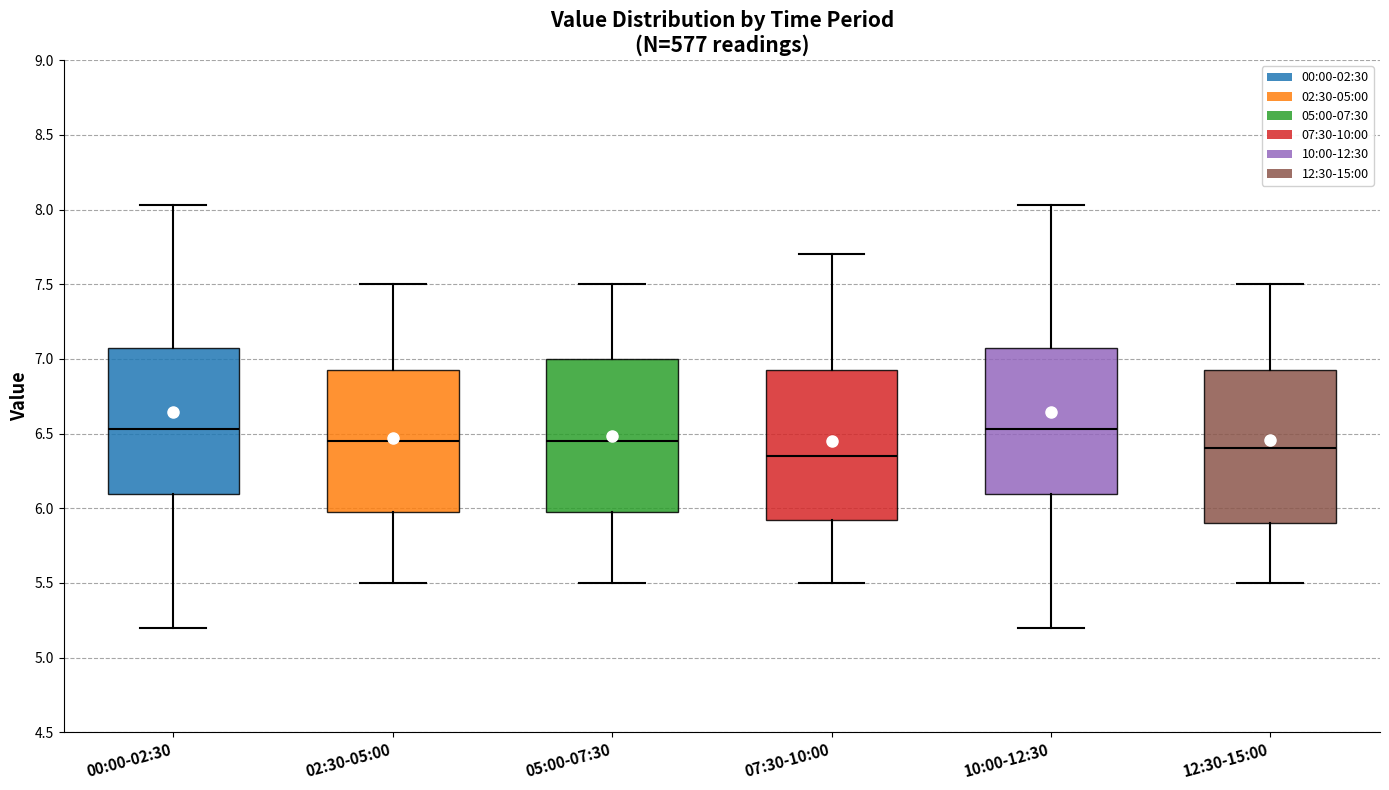

Reading left to right, transcribe this box plot: for each box, give where its median line is, the range the box spans, and where its two whiskers end, as read against the y-axis. The values are not printed on the chart, so give them approximately, as read against the axis.

00:00-02:30: median 6.55, box 6.10 to 7.05, whiskers 5.20 to 8.05
02:30-05:00: median 6.45, box 6.00 to 6.95, whiskers 5.50 to 7.50
05:00-07:30: median 6.45, box 6.00 to 7.00, whiskers 5.50 to 7.50
07:30-10:00: median 6.35, box 5.90 to 6.95, whiskers 5.50 to 7.70
10:00-12:30: median 6.55, box 6.10 to 7.05, whiskers 5.20 to 8.05
12:30-15:00: median 6.40, box 5.90 to 6.95, whiskers 5.50 to 7.50